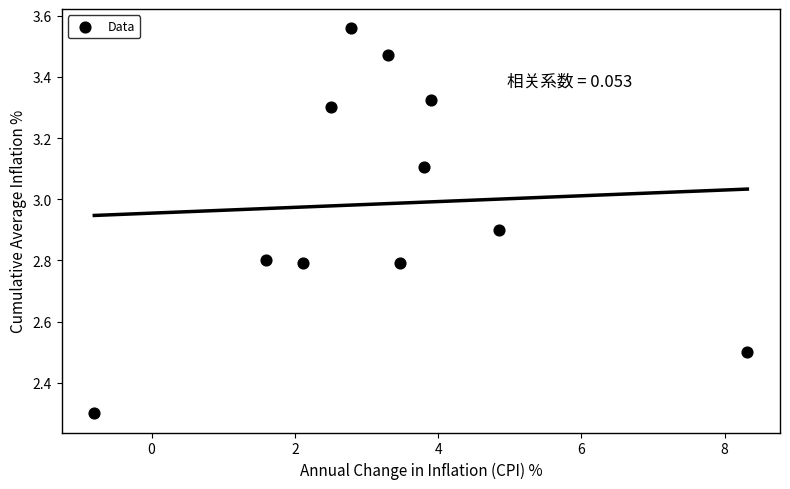

What Y value in the scatter plot is closest to 2?

2.3